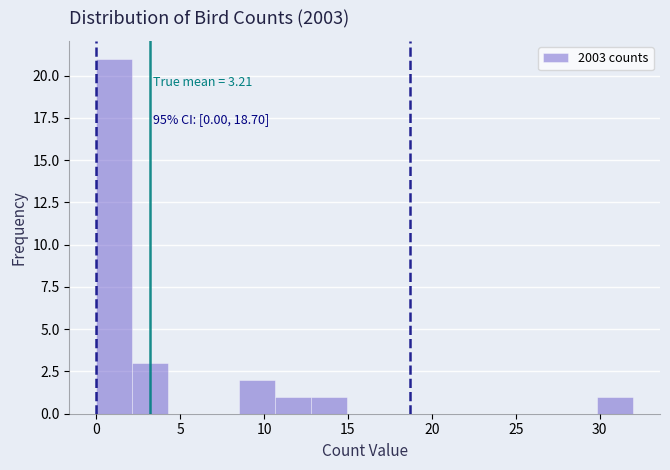

Which range on the x-axis has the tallest bar?

0.0 to 2.0